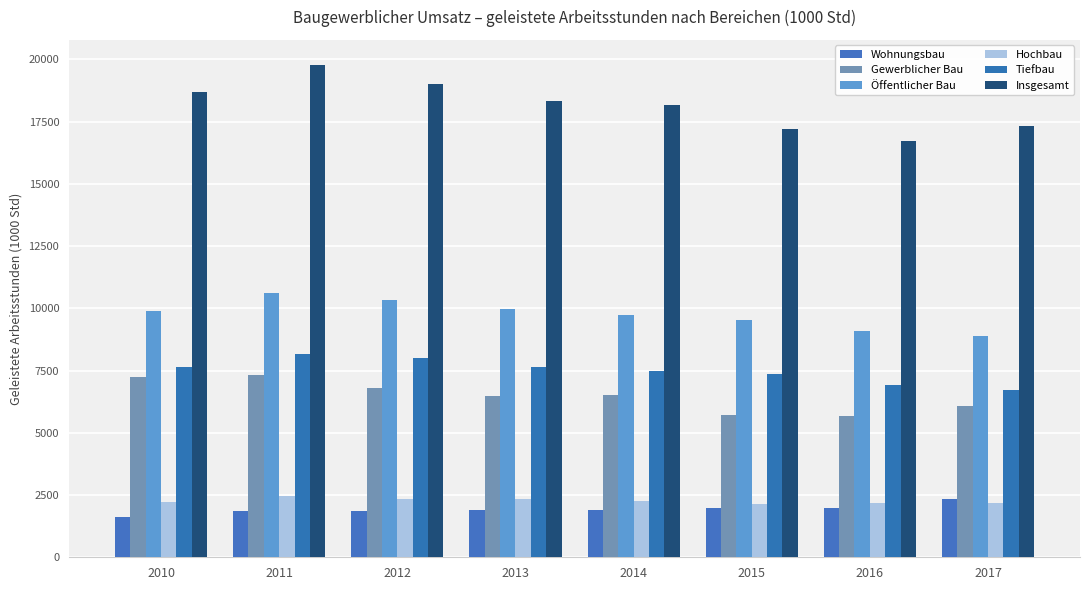

What is the total value across all series at 2013?

46649.0